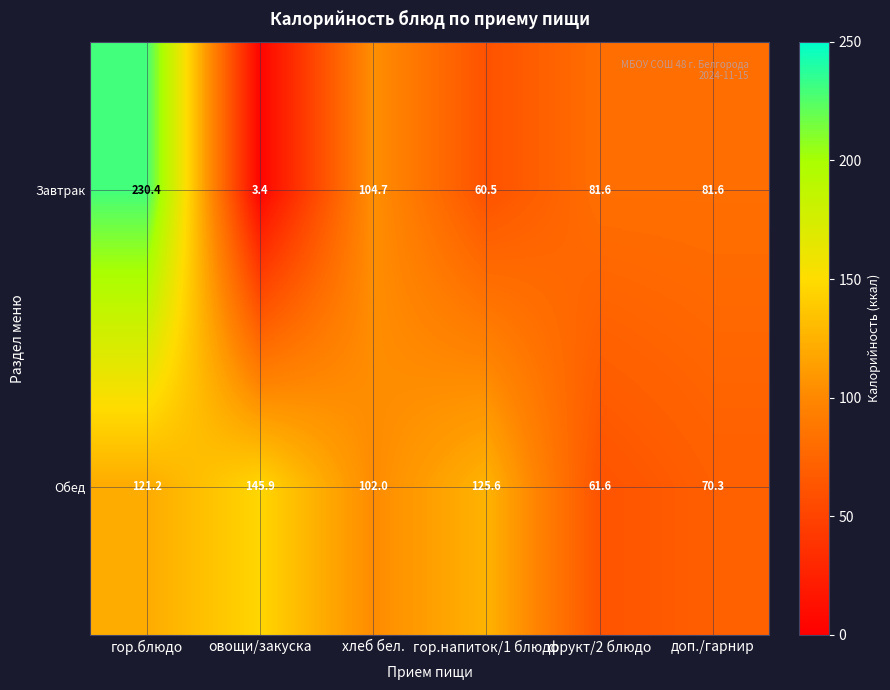

Count the number of data series in this chart.

2